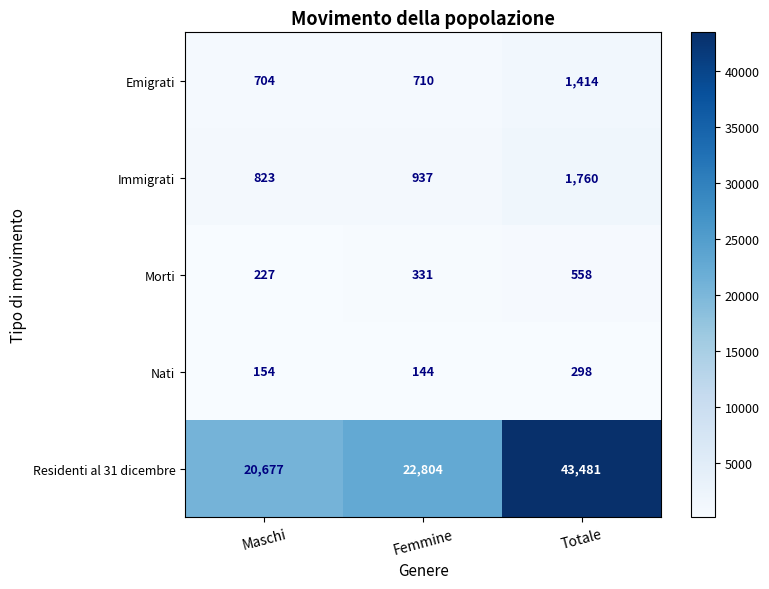

What is the highest value of the Morti series?

558